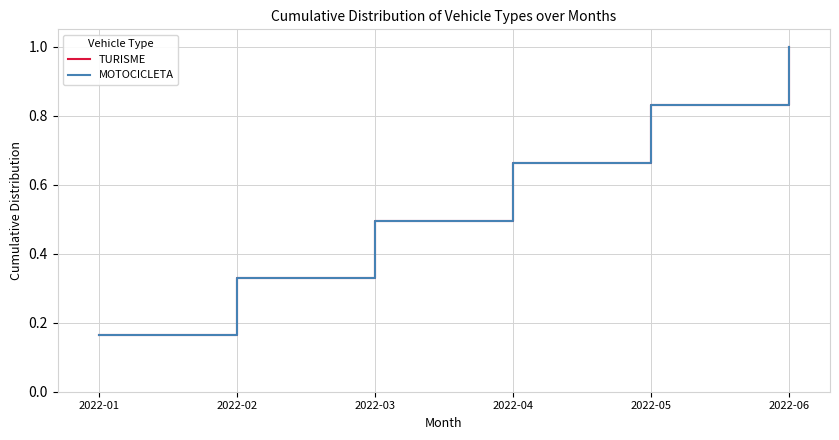

Which series changed the most between 2022-01 and 2022-04?

TURISME